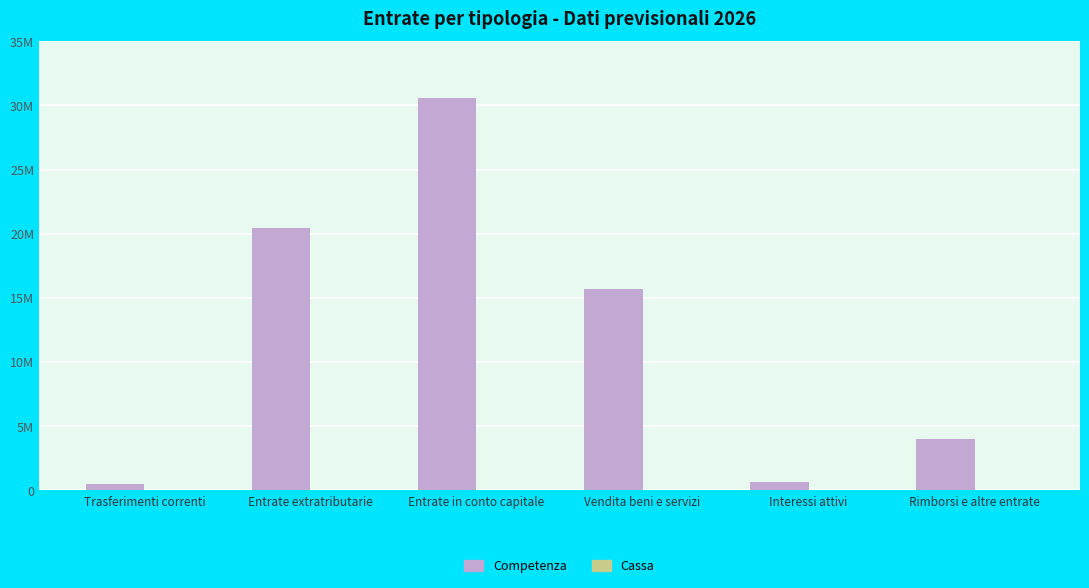

Are the bars horizontal?

No